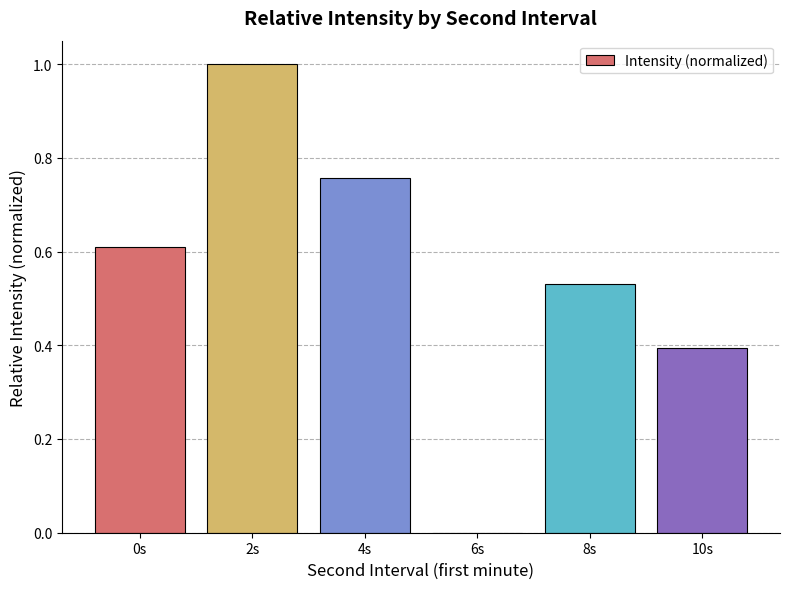

What is the sum of the values at 2s and 6s?

1.0